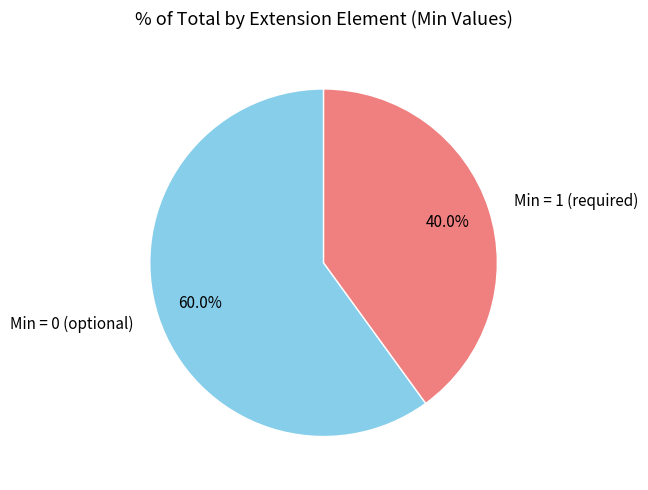

Which slice represents more than half of the pie?

Min = 0 (optional)